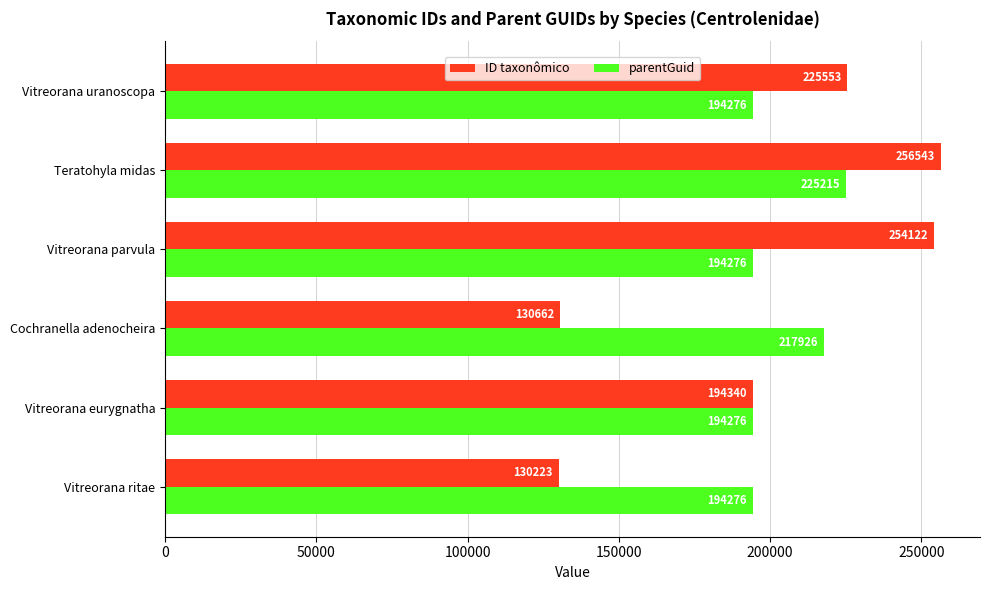

Which series has the largest total across all categories?

parentGuid